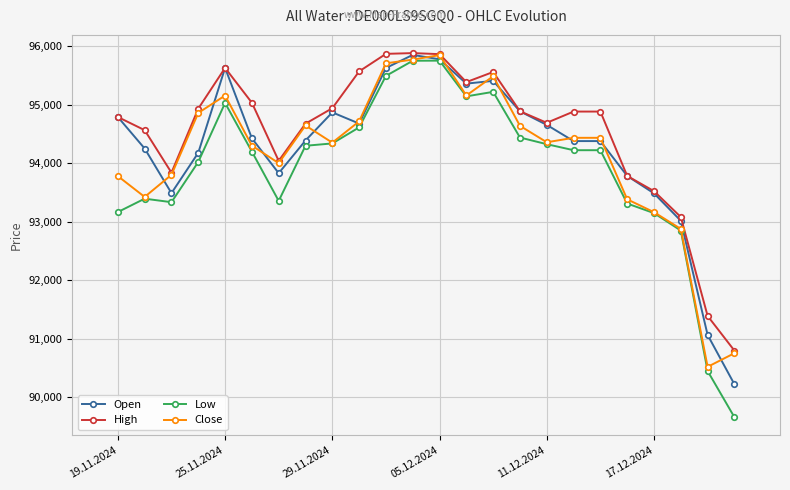

How many data points in High are less than 94884?

11